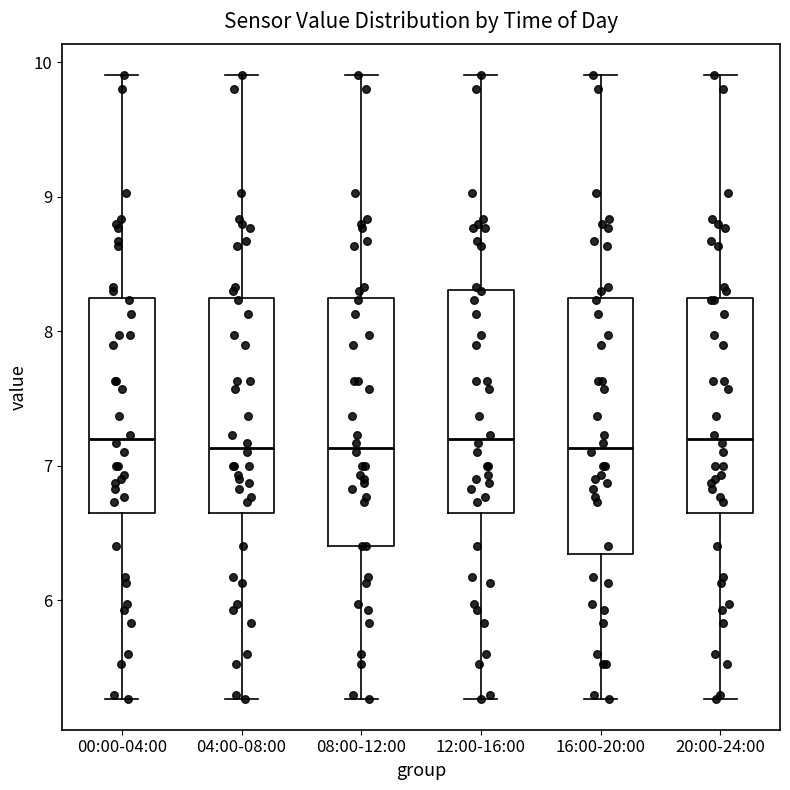

Where does the lower whisker of the box for 20:00-24:00 end on the y-axis? The values are not printed on the chart, so give them approximately, as read against the axis.

5.3